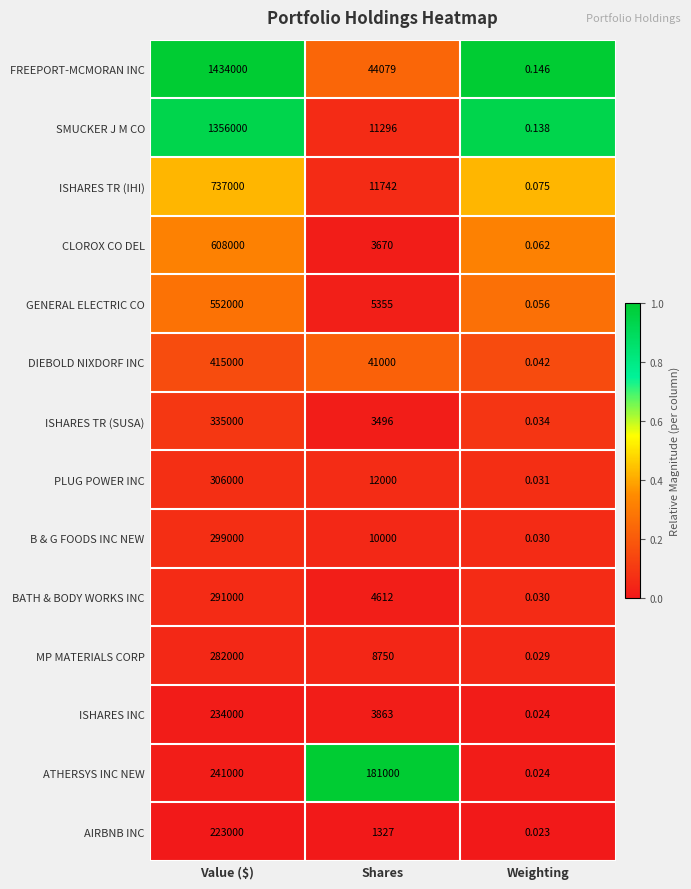

At which category does the chart reach its peak across all series?

Value ($)